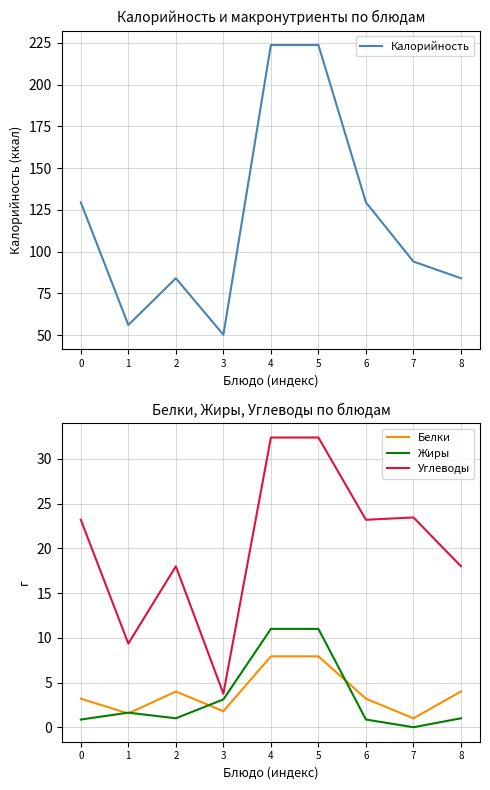

The value of Белки at 6 is 3.2. True or false?

True